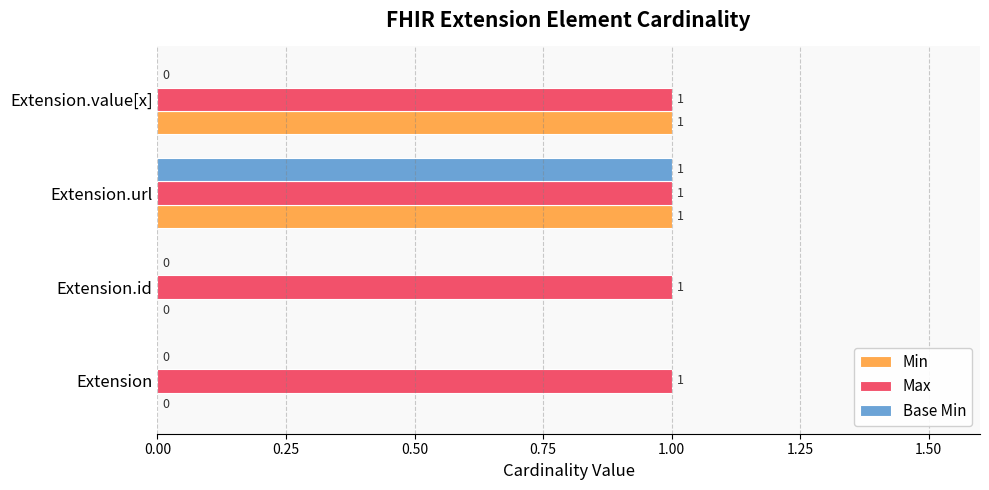

Which series changed the most between Extension.id and Extension.value[x]?

Min